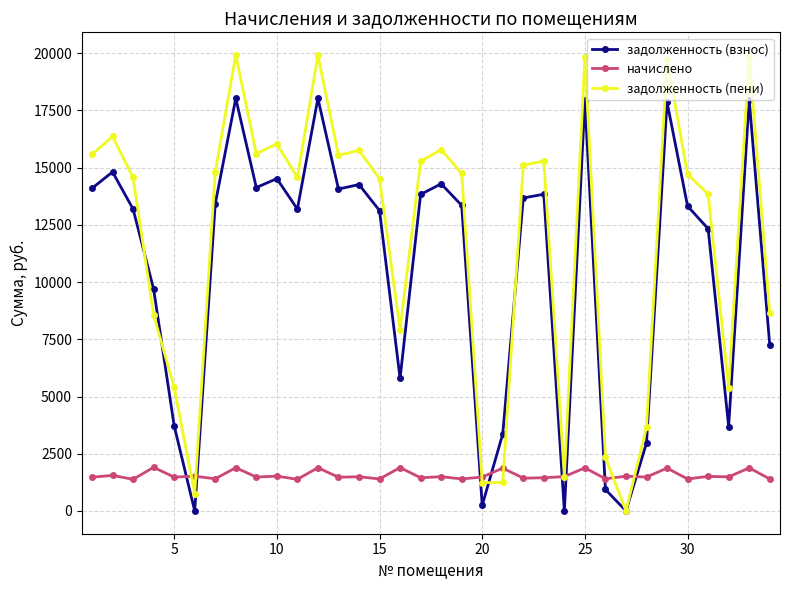

How many values in the задолженность (пени) series exceed 14749?

17